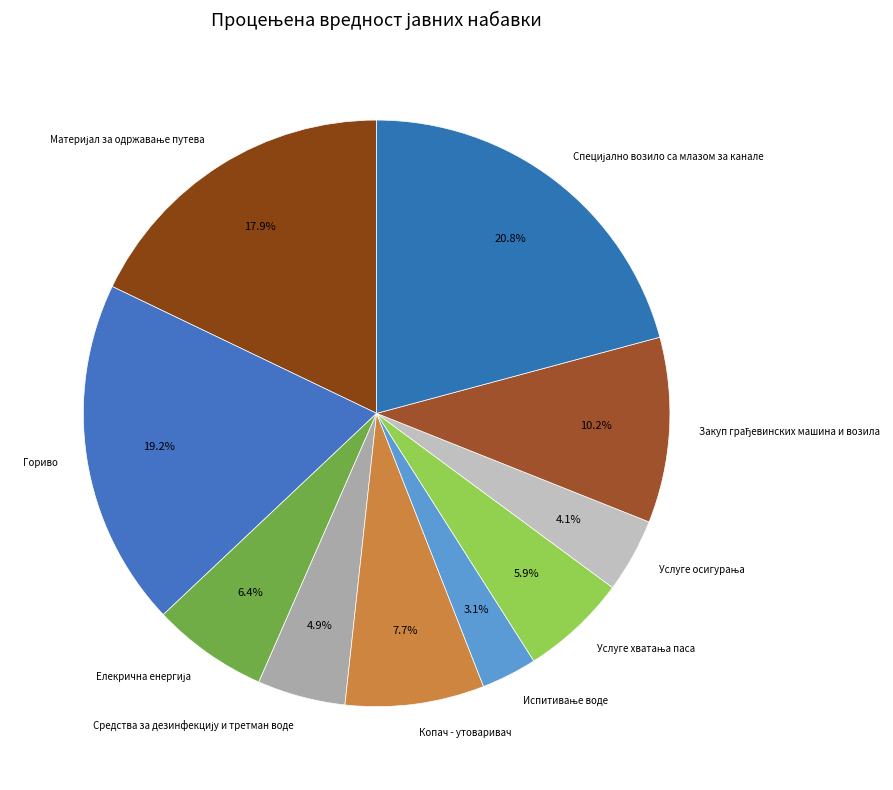

What percentage do Гориво and Копач - утоваривач together represent?

26.8%